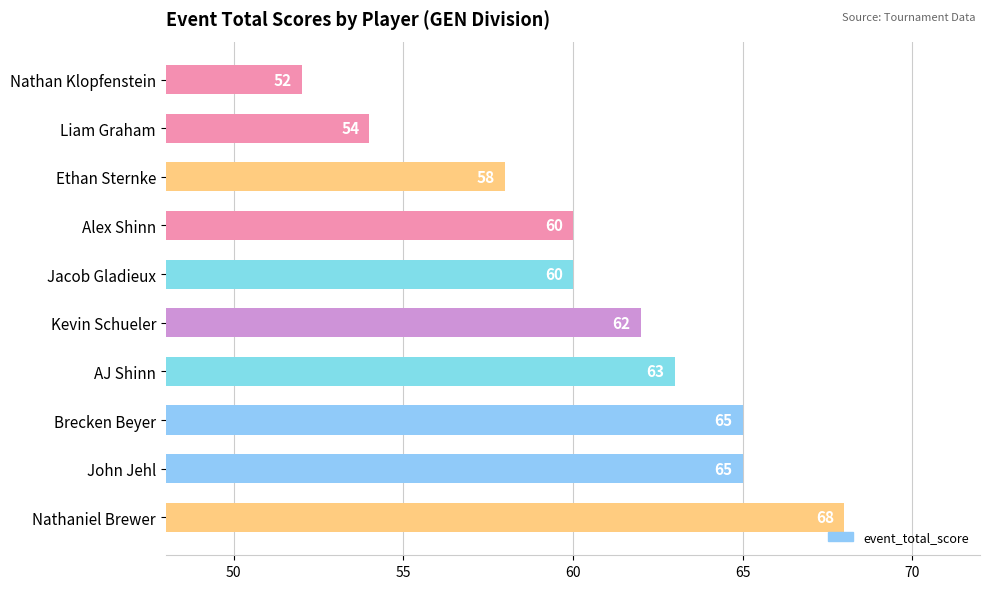

What position from the top is Kevin Schueler?

6